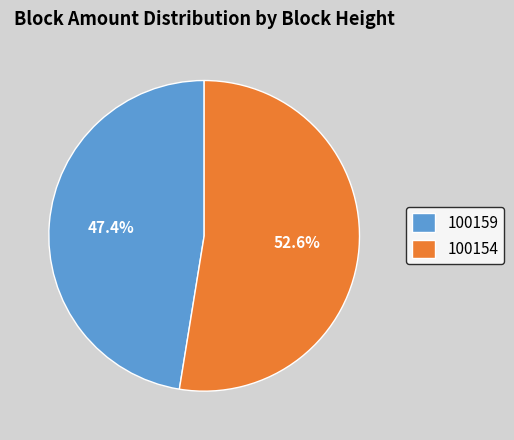

Rank the categories by value from lowest to highest.

100159, 100154